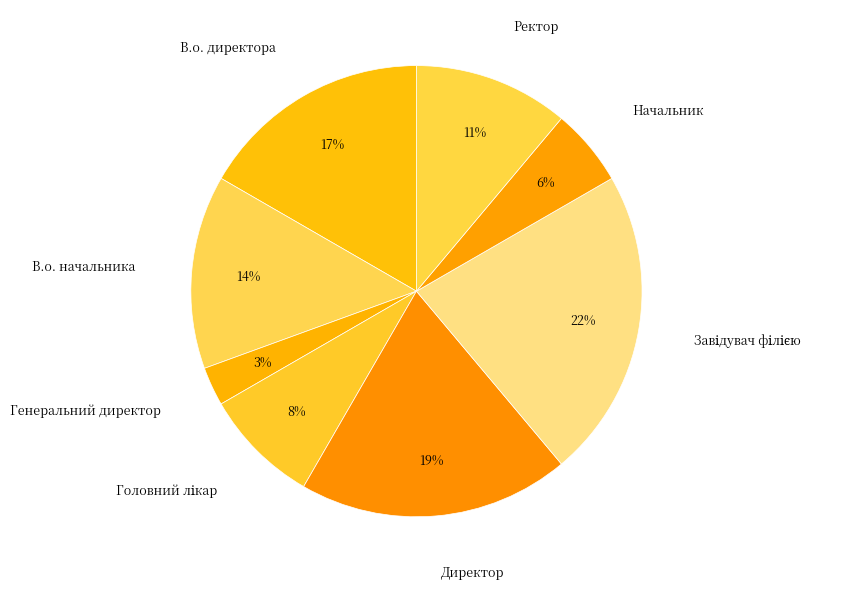

The В.о. начальника slice represents 4% of the pie. True or false?

False